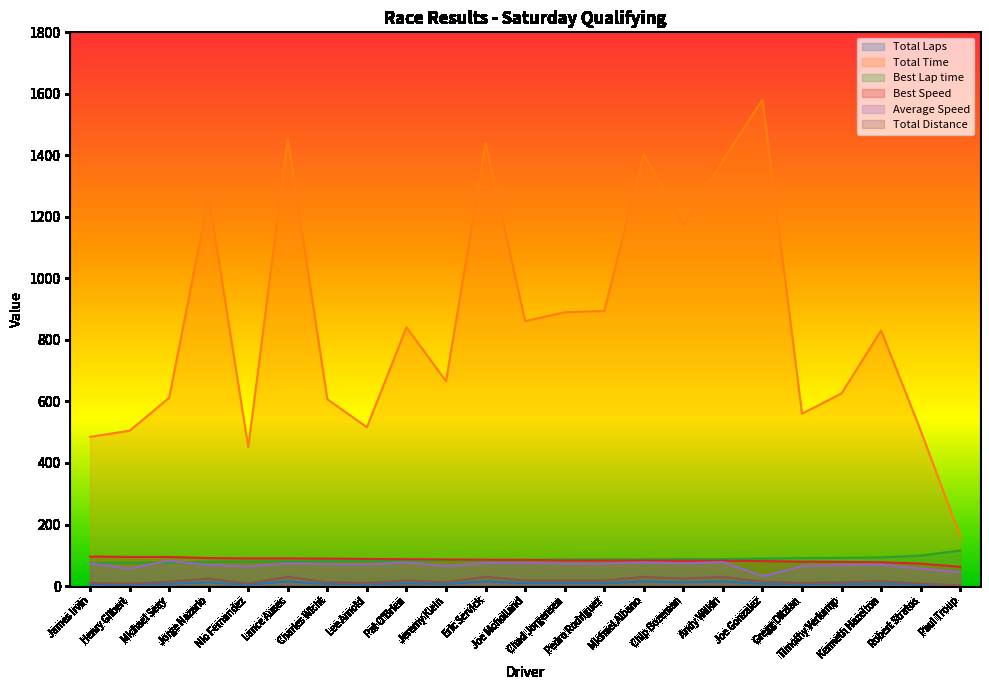

True or false: Average Speed and Total Time intersect in this chart.

False